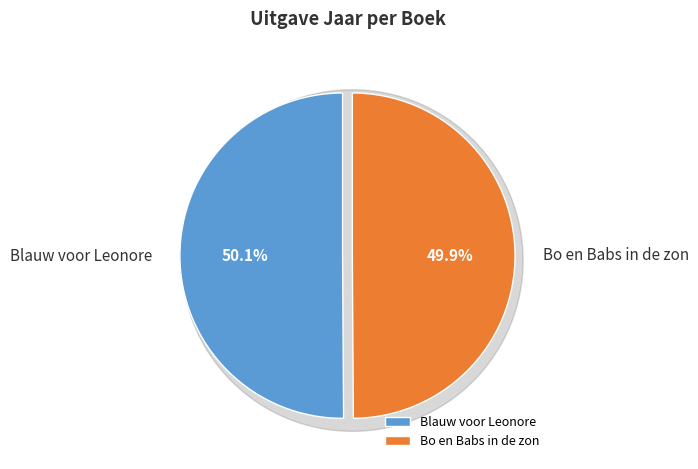

Which slice represents more than half of the pie?

Blauw voor Leonore